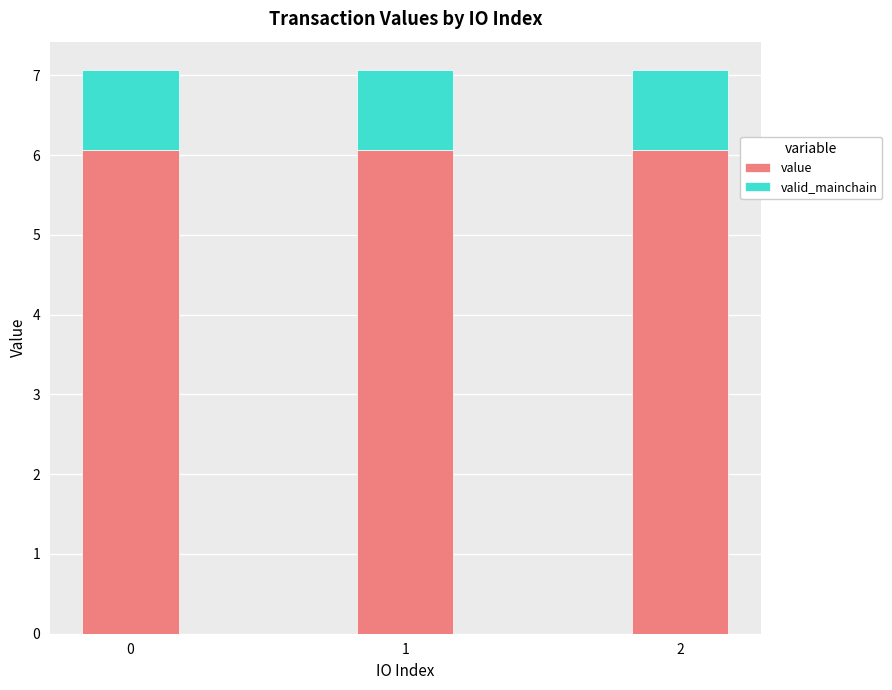

The value of value at 0 is 2.0. True or false?

False